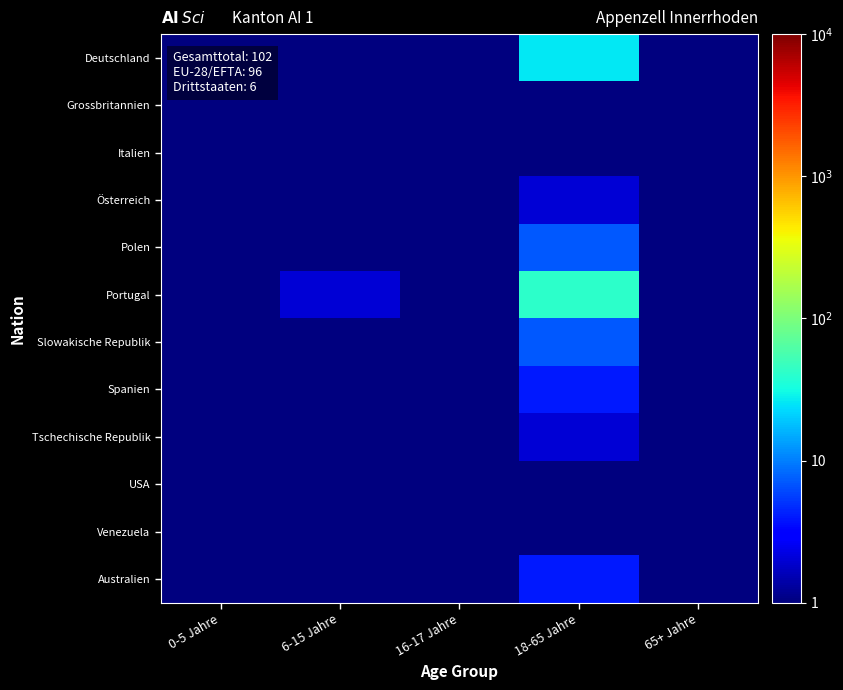

Which series has the largest range (max minus min)?

Portugal